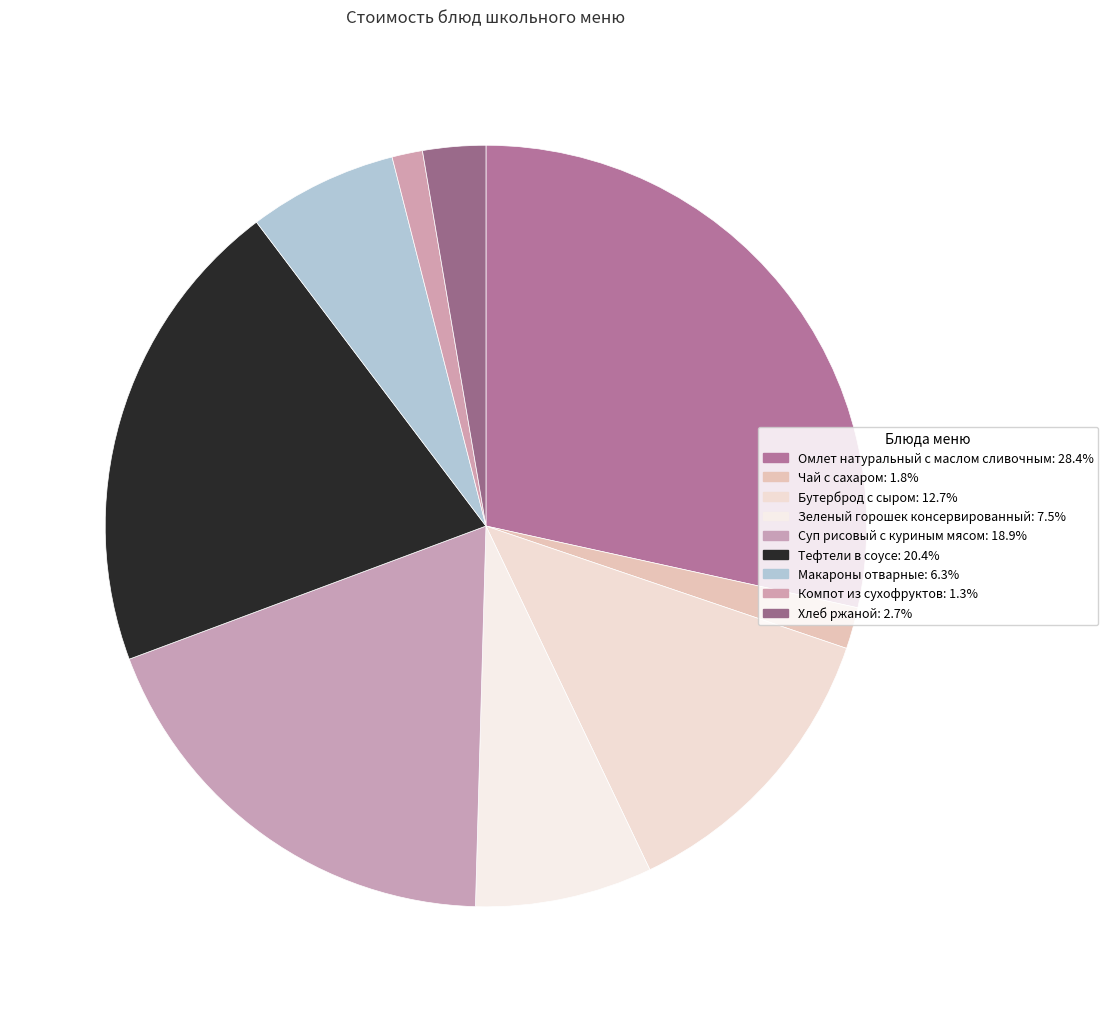

True or false: Омлет натуральный с маслом сливочным accounts for 28% of the total.

True